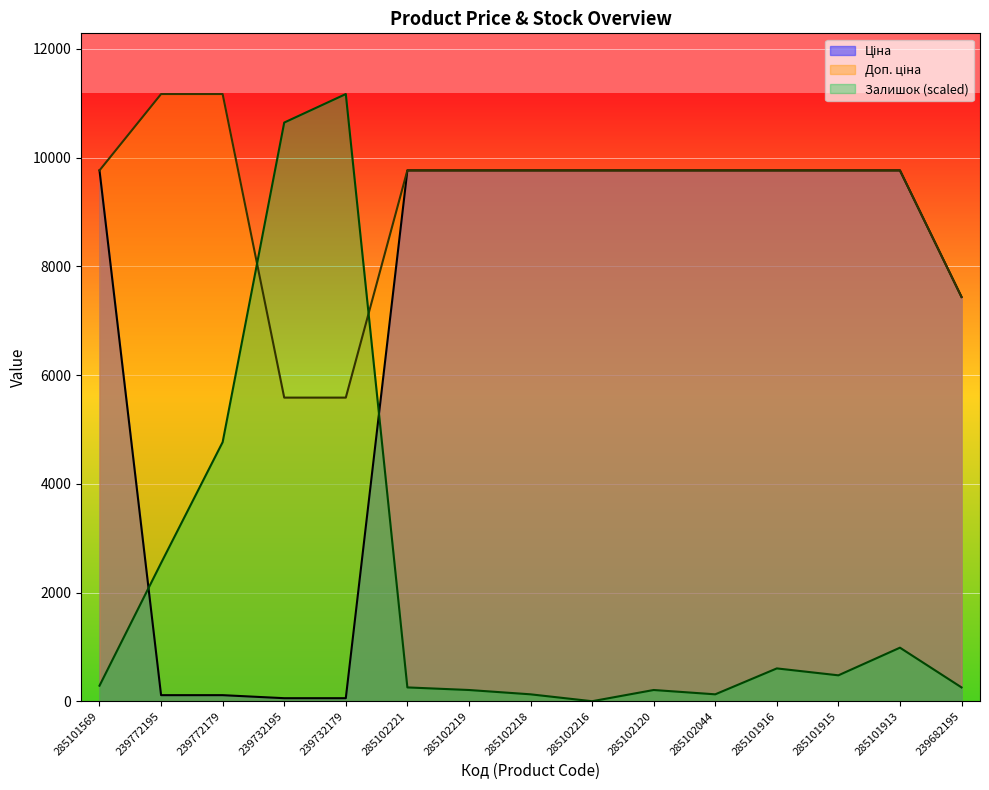

Does the chart display data point markers on the line(s)?

No